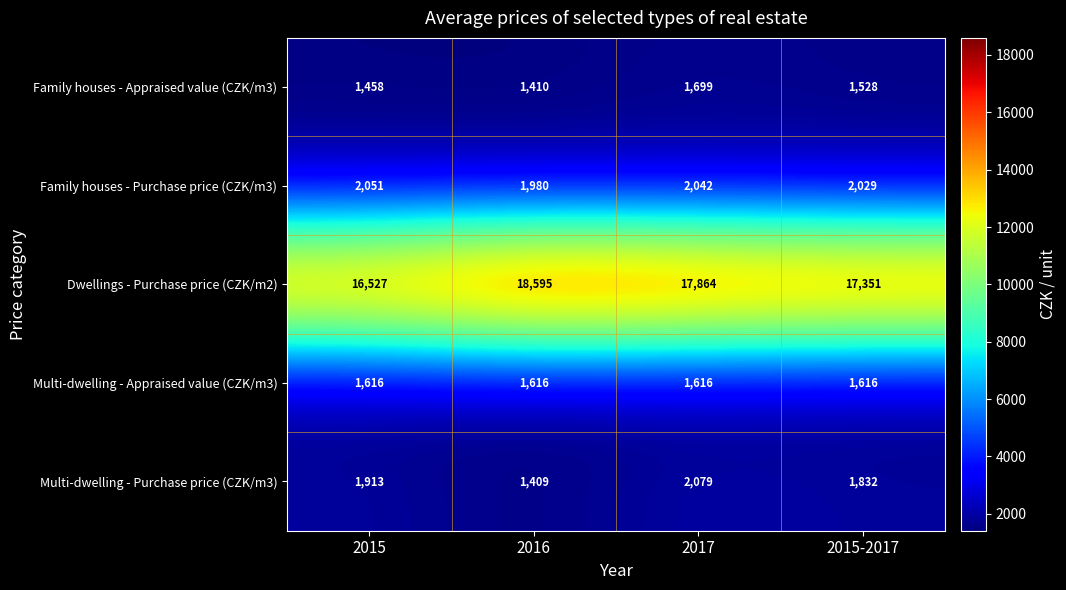

Between 2017 and 2015-2017, which series saw the biggest shift?

Dwellings - Purchase price (CZK/m2)